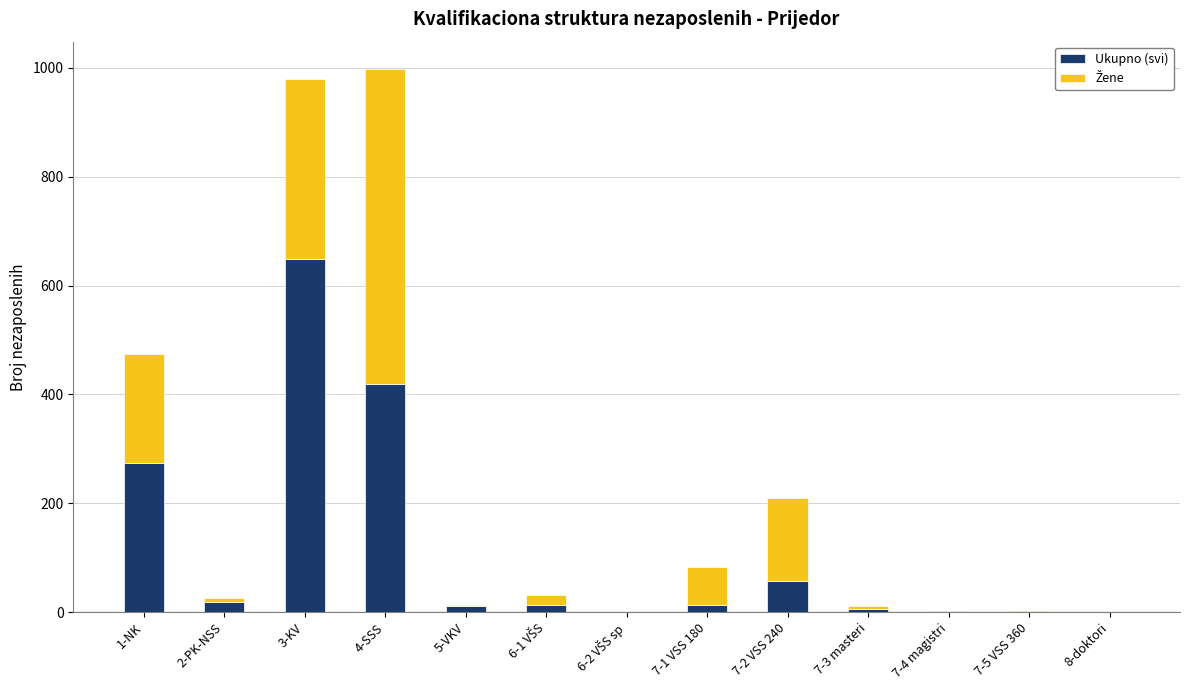

What is the maximum value for Ukupno (svi)?

649